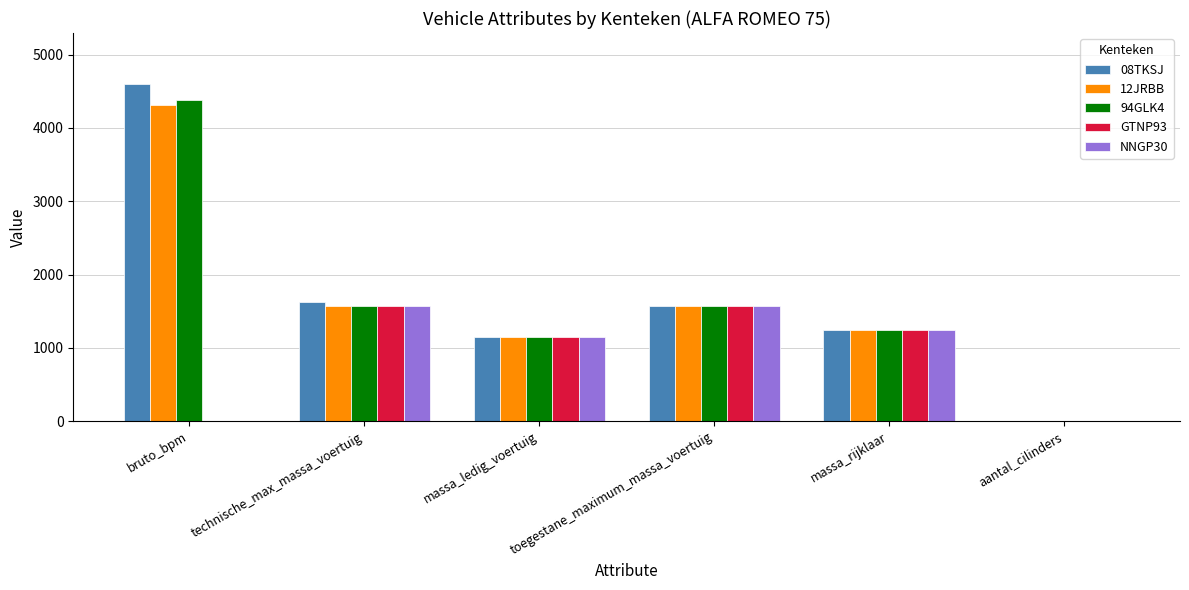

Which category has the highest value across all series?

bruto_bpm